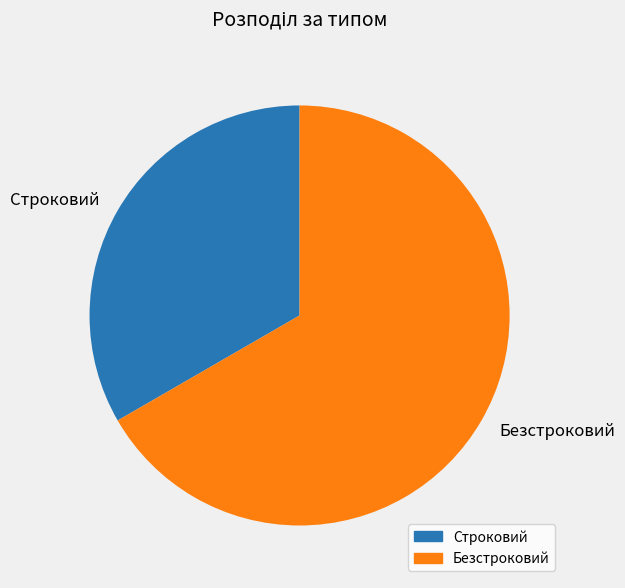

Is it true that Безстроковий is 55% of the pie?

False